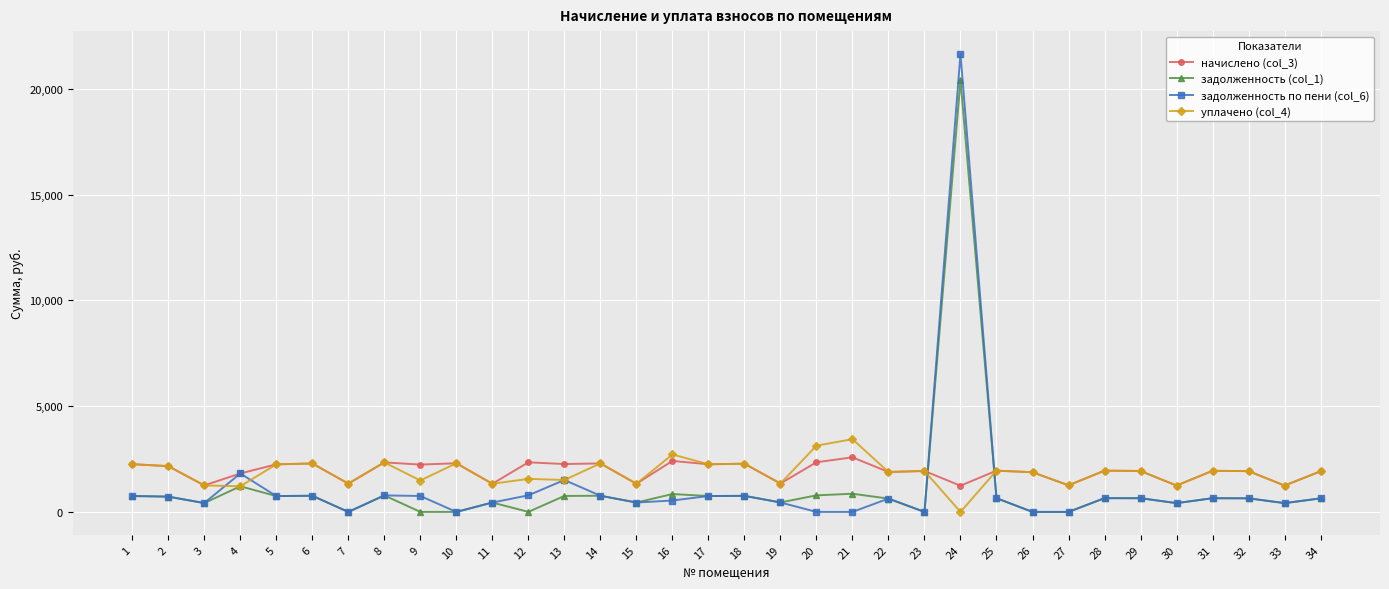

True or false: начислено (col_3) has a value of 1170.0 at 9.

False